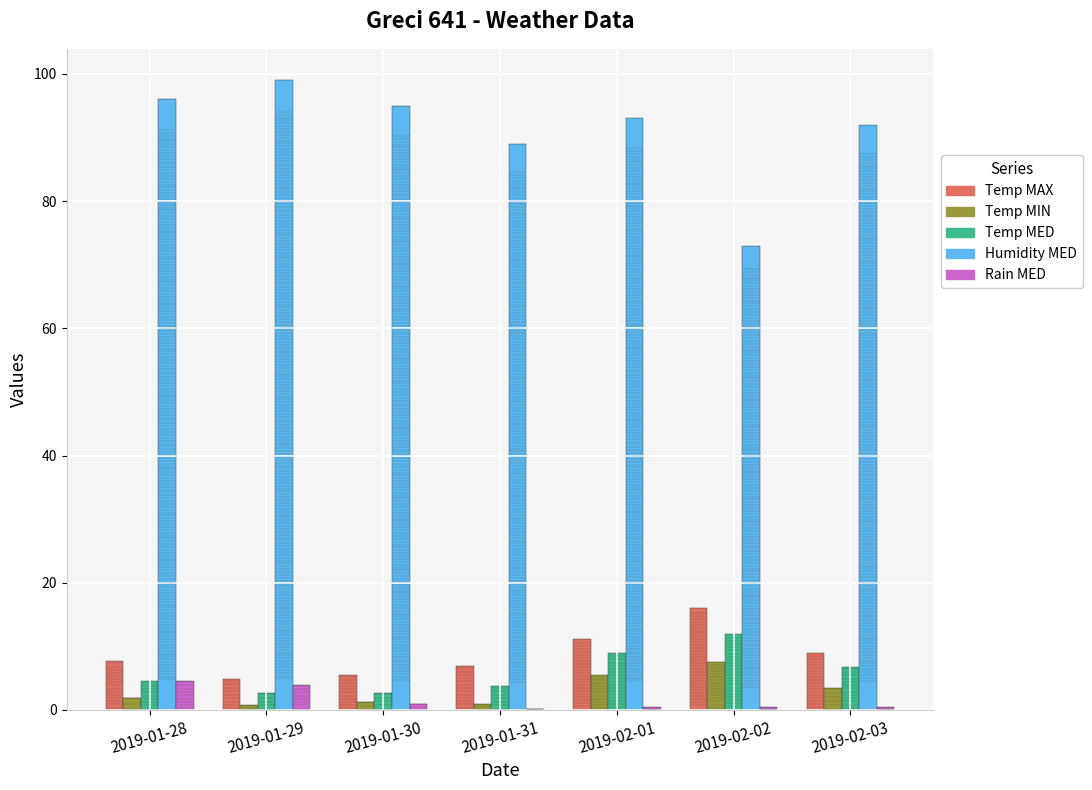

What is the greatest value displayed?

99.0